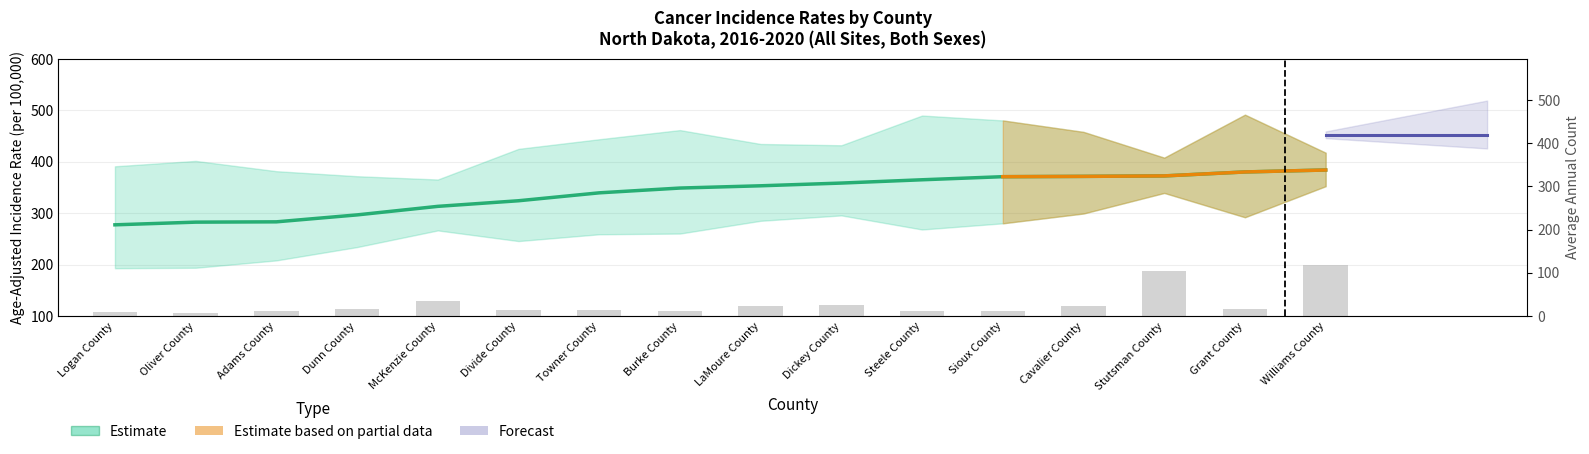

True or false: Age-Adjusted Rate has a value of 324.1 at Divide County.

True